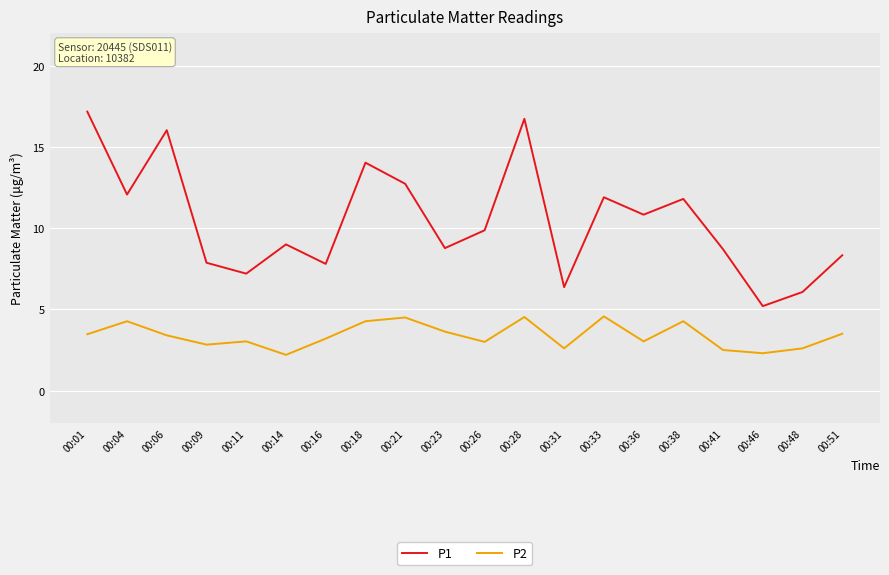

True or false: P2 and P1 cross at least once.

False